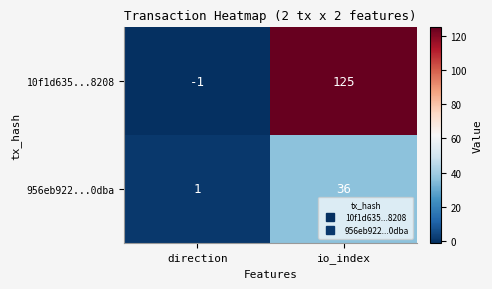

What is the total value across all series at io_index?

161